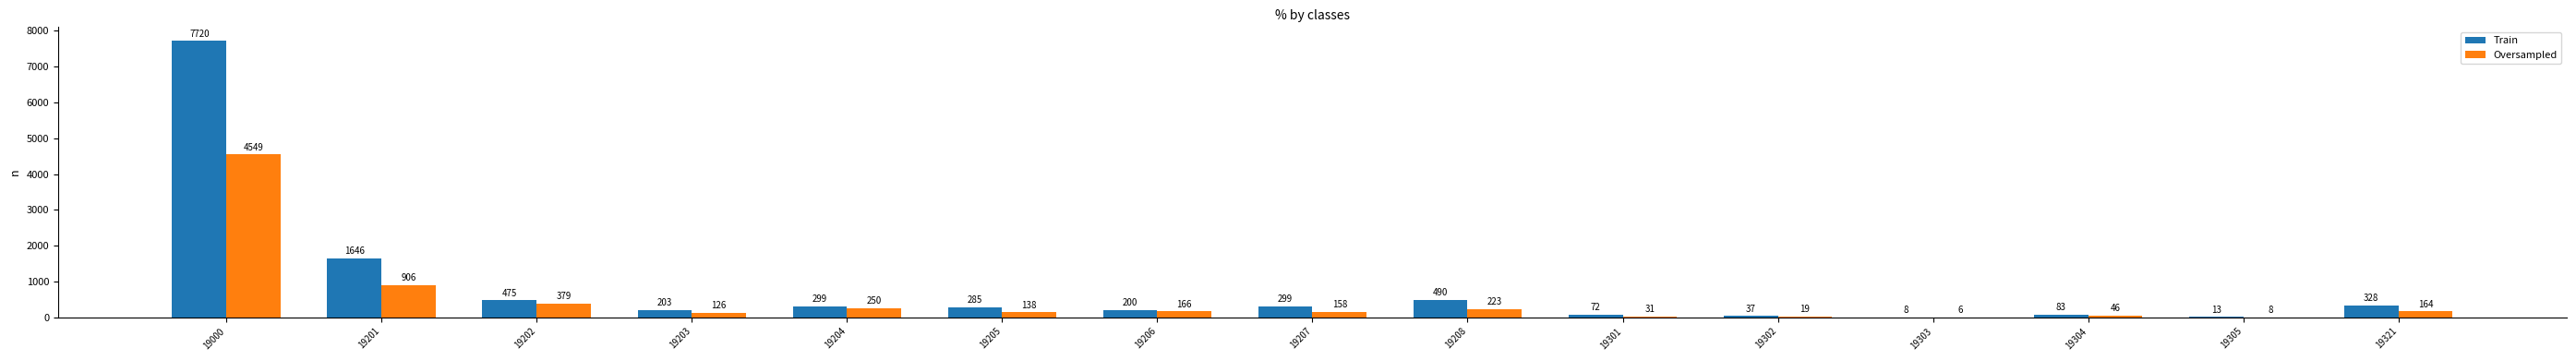

Between 19000 and 19201, which series saw the biggest shift?

Train